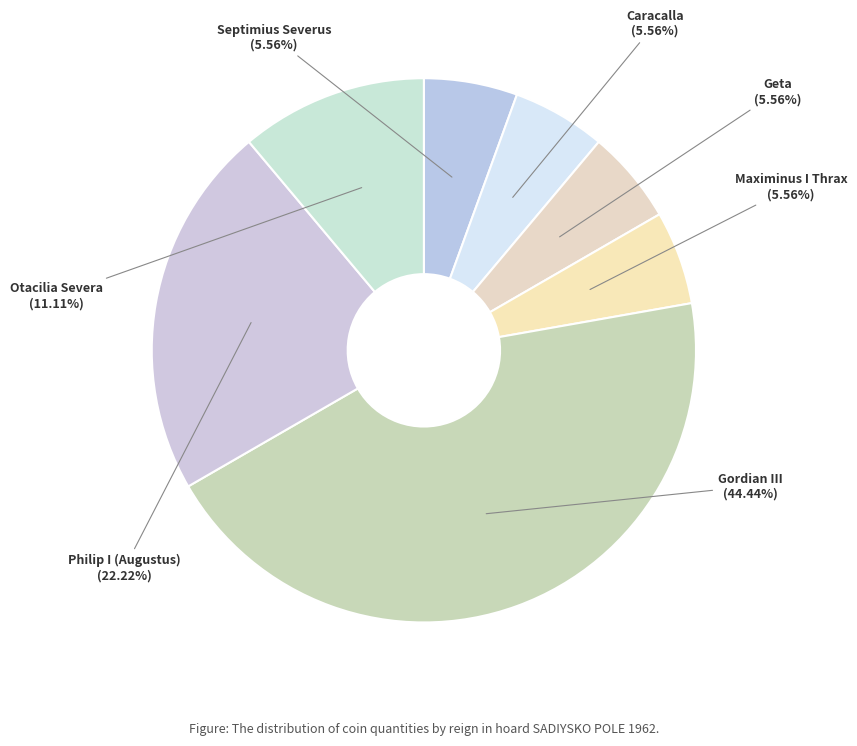

To the nearest percent, what portion does Philip I (Augustus) represent?

22%